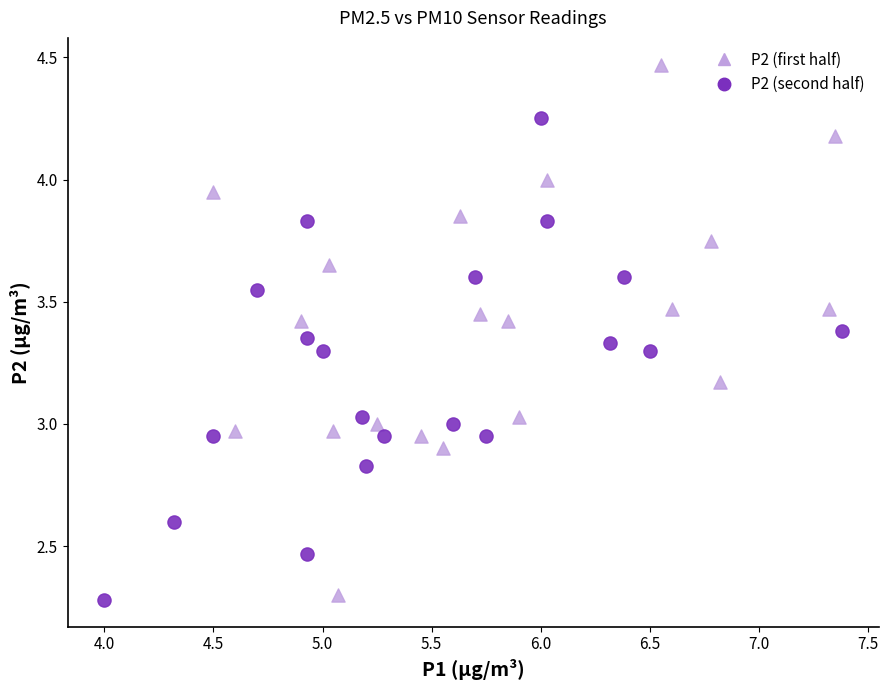

Which series has the widest spread of Y values?

P2 (first half)